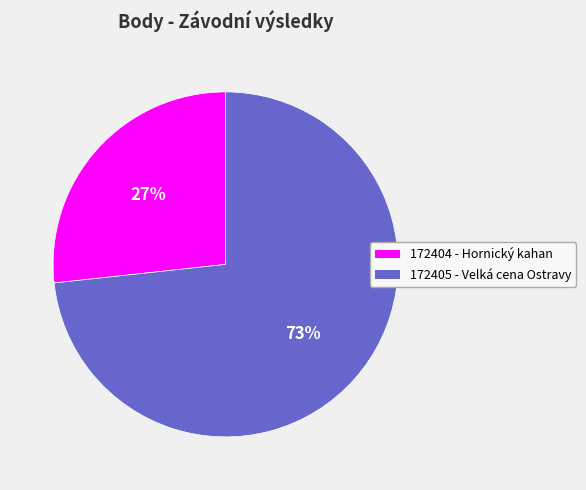

Between 172405 and 172404, which is larger?

172405